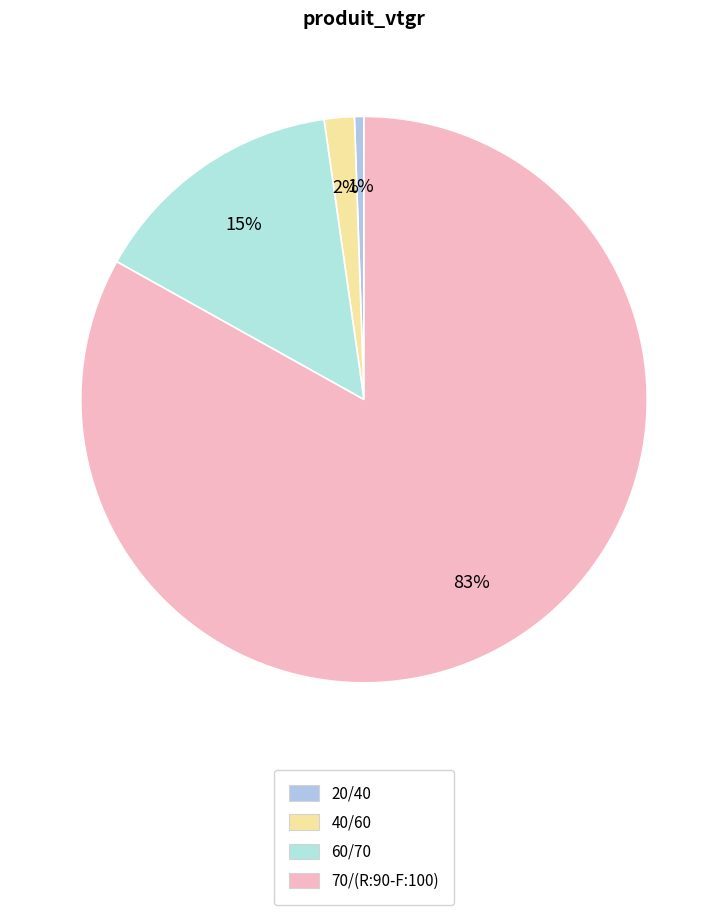

To the nearest percent, what percentage of the pie is 60/70?

15%